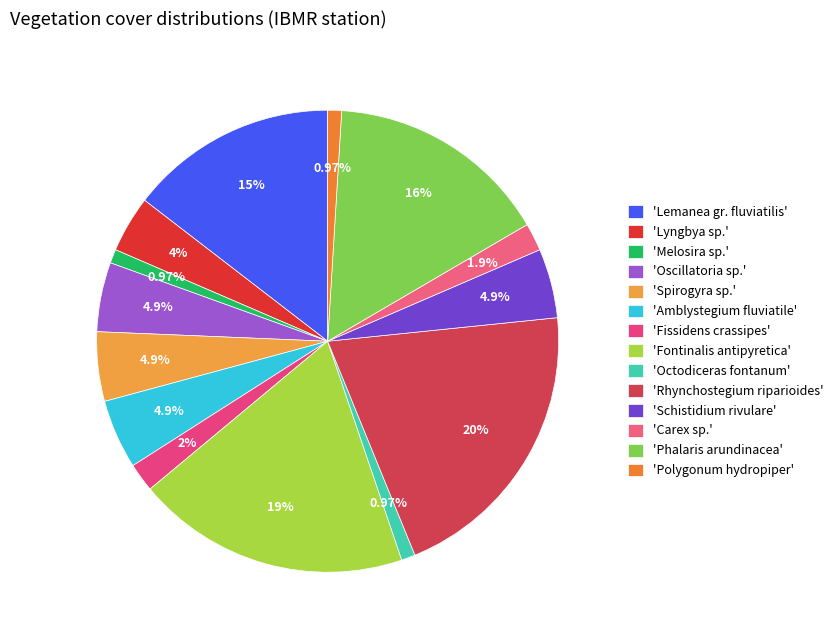

How many segments does this pie chart have?

14